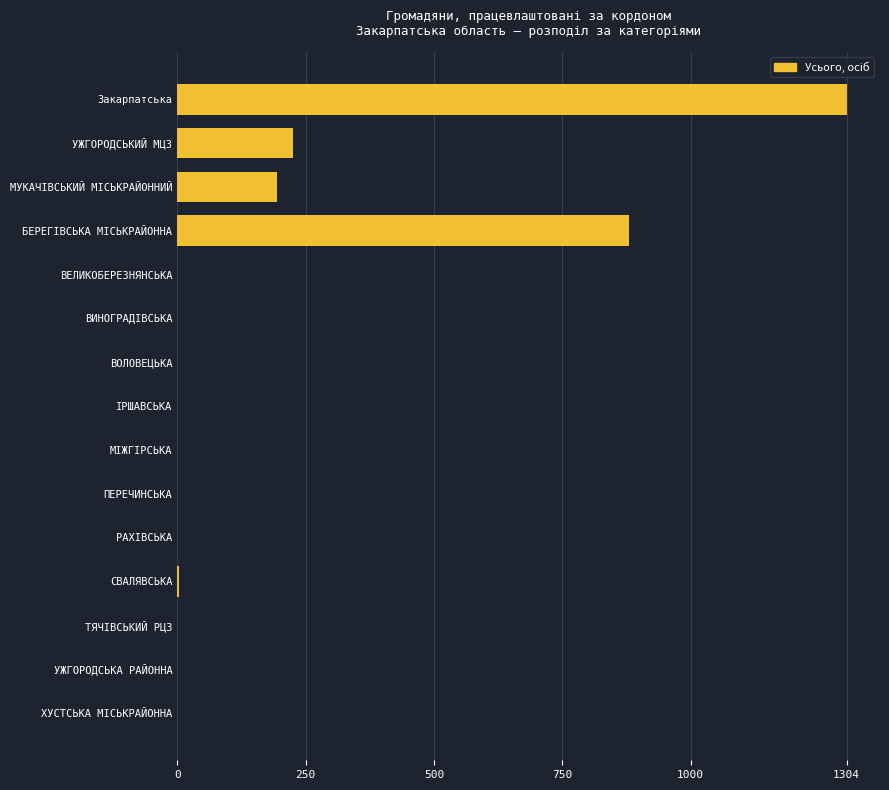

The value at ПЕРЕЧИНСЬКА is -737. True or false?

False